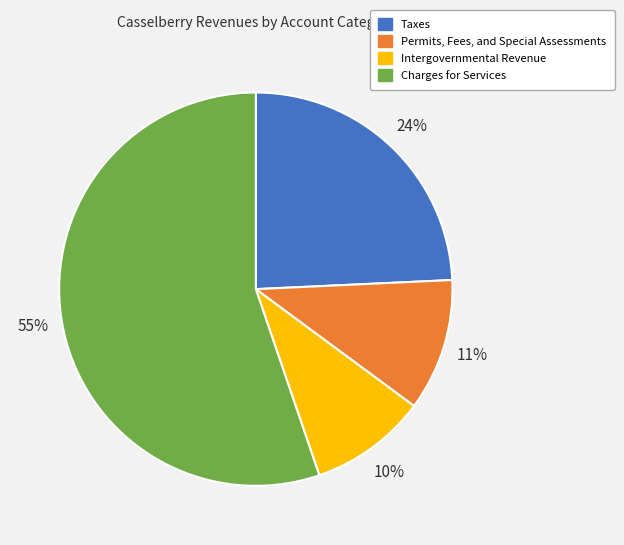

True or false: Charges for Services accounts for 47% of the total.

False